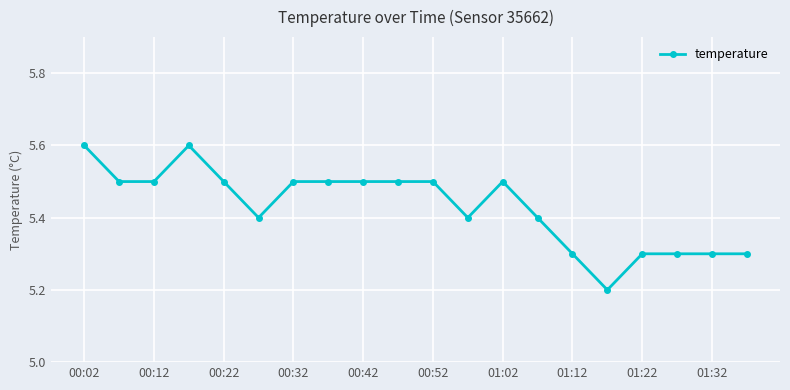

What is the difference between the maximum and minimum values?

0.4